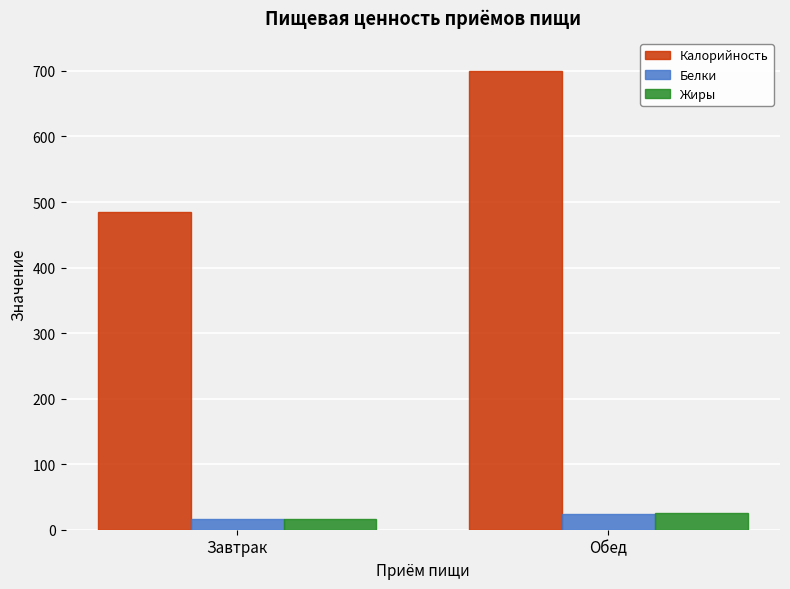

At which label does Белки reach its minimum?

Завтрак